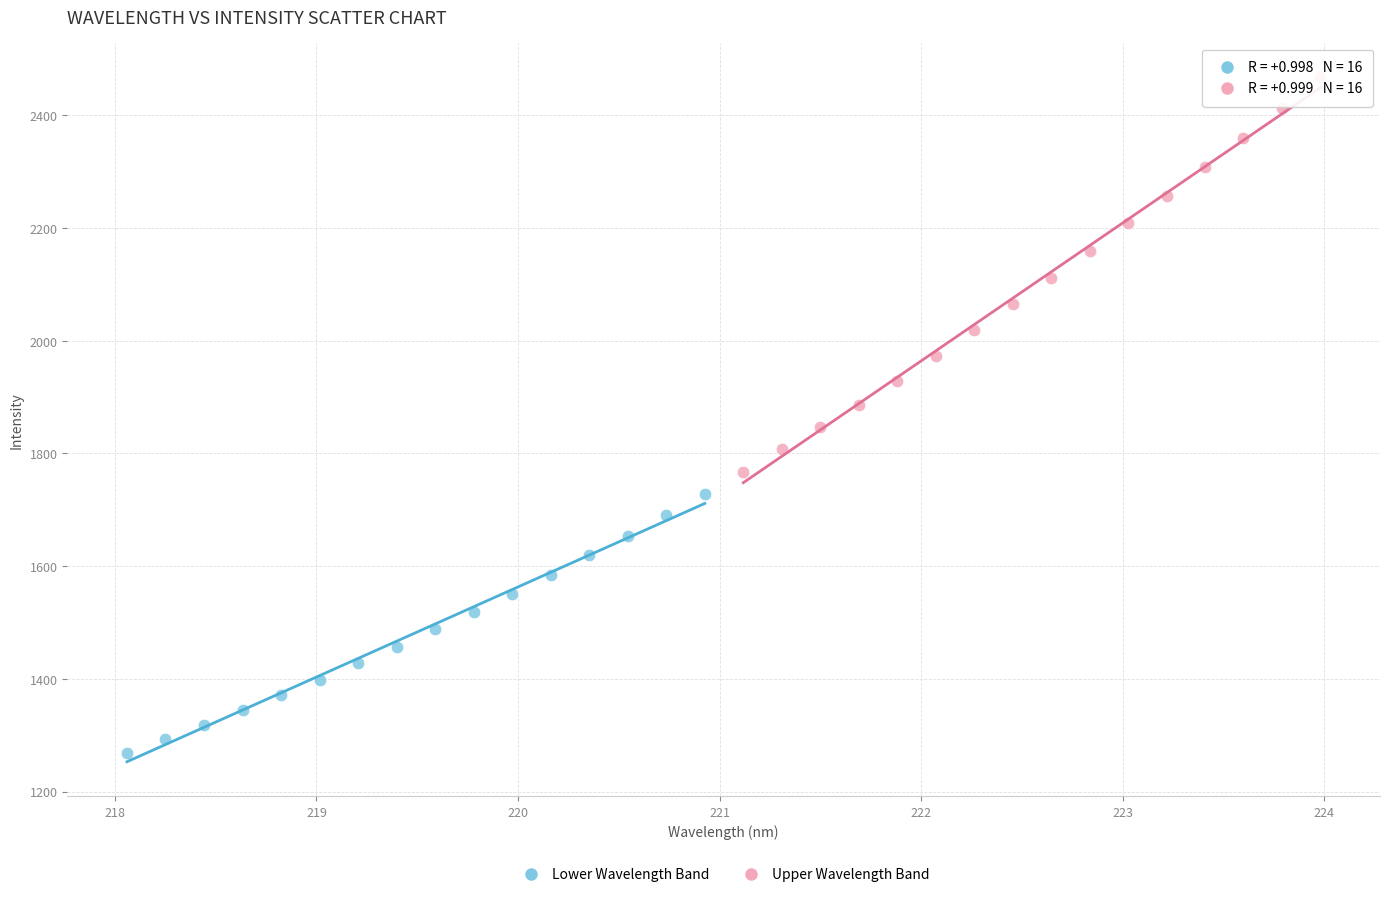

Which series has the largest Y range (max minus min)?

Upper Wavelength Band